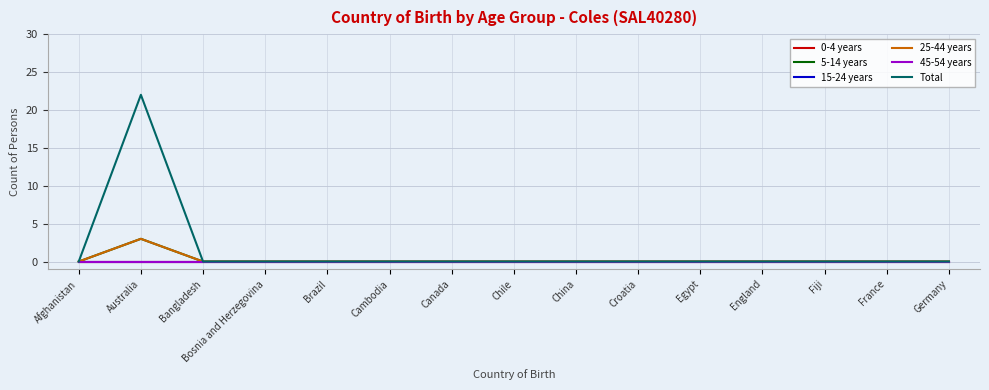

Which series has the largest range (max minus min)?

Total